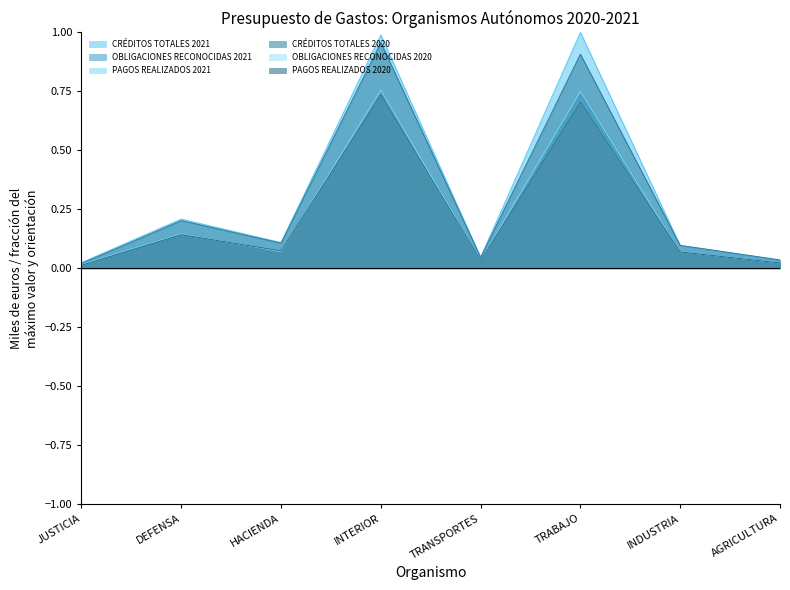

Which series ends up on top after the final intersection of PAGOS REALIZADOS 2020 and OBLIGACIONES RECONOCIDAS 2021?

OBLIGACIONES RECONOCIDAS 2021